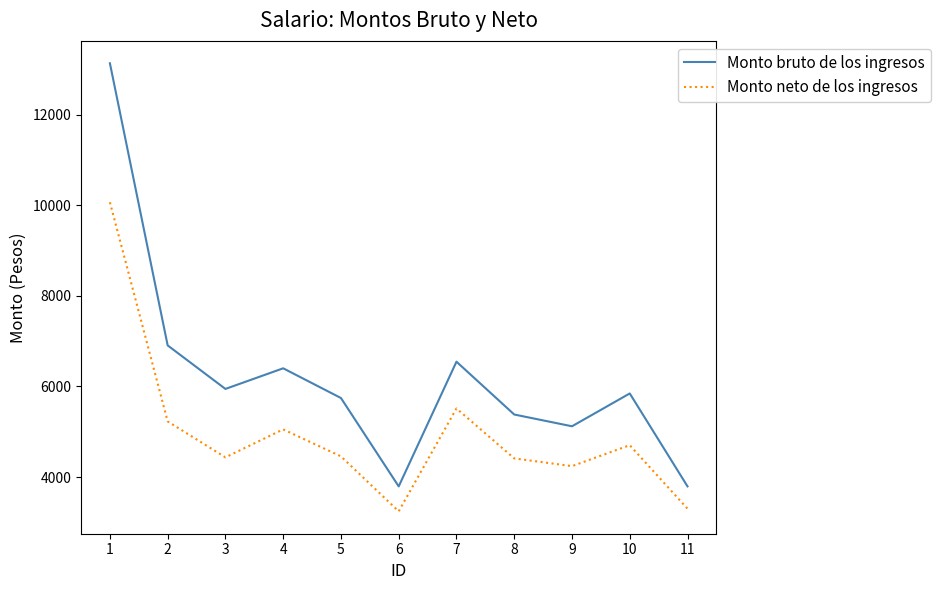

Which series has the largest total across all categories?

Monto bruto de los ingresos